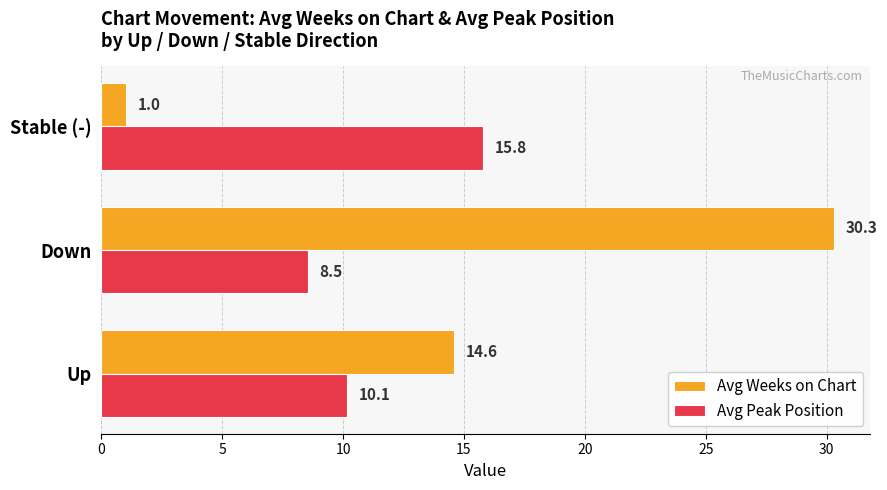

Which series changed the most between Up and Down?

Avg Weeks on Chart